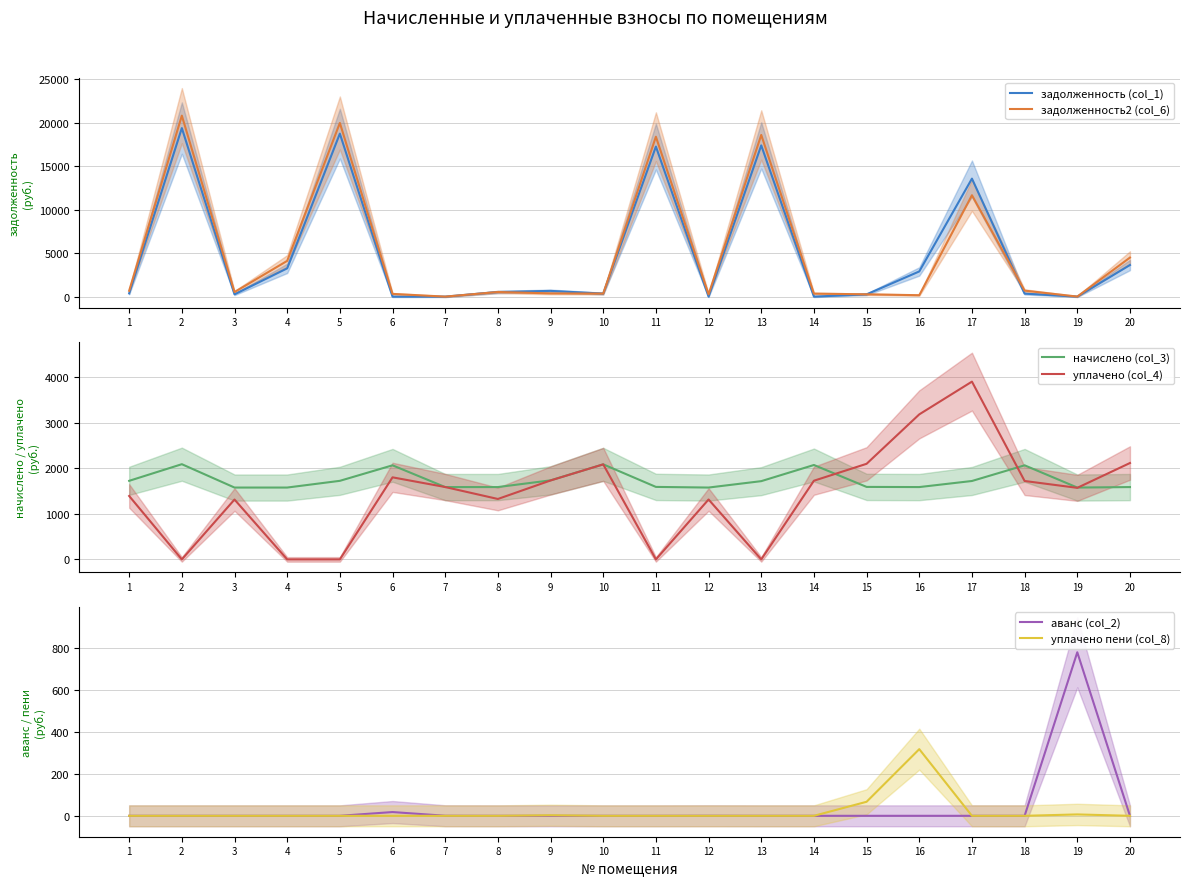

What is the difference between the maximum and minimum values in the задолженность2 (col_6) series?

20806.4